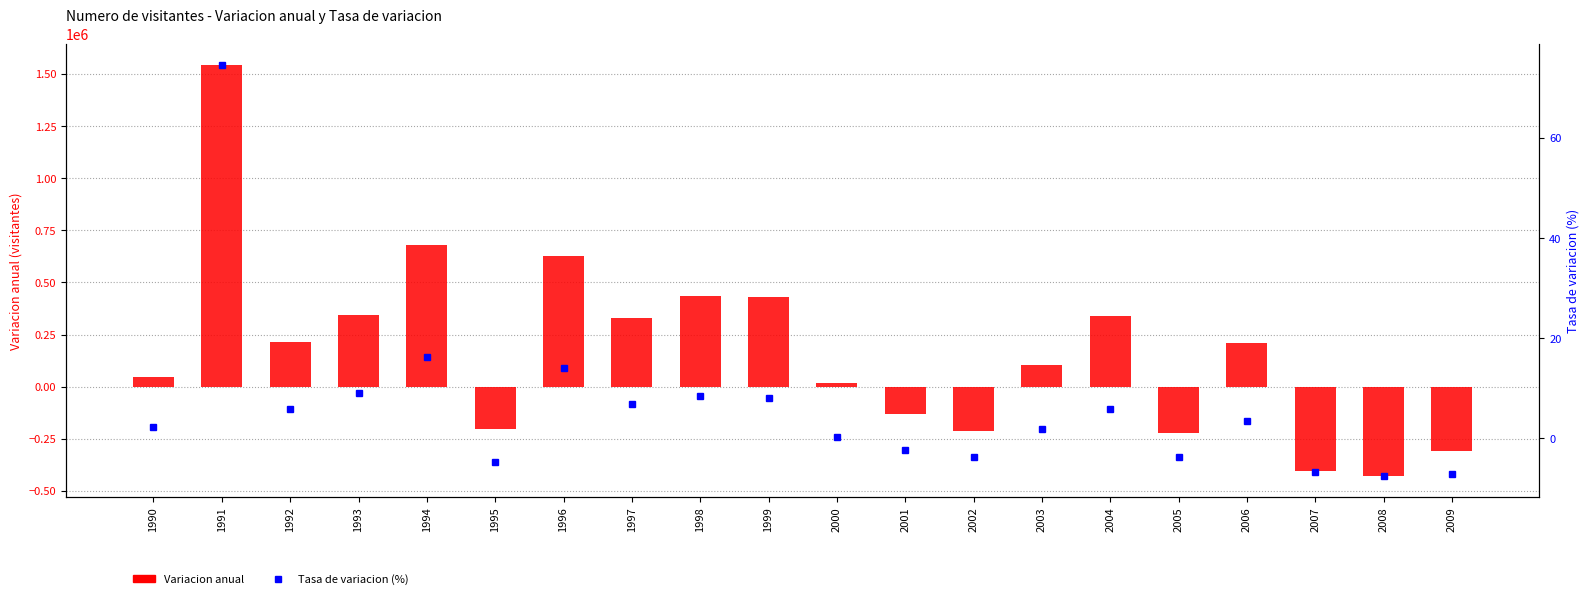

Reading right to left, transcribe all the data shown in this chart.

Variacion anual: 2009=-306991.0	2008=-430129.0	2007=-405053.0	2006=209010.0	2005=-222687.0	2004=339857.0	2003=103381.0	2002=-212949.0	2001=-132642.0	2000=17574.0	1999=430868.0	1998=433311.0	1997=328644.0	1996=625135.0	1995=-203844.0	1994=679139.0	1993=345604.0	1992=214548.0	1991=1544553.0	1990=45000.0
Tasa de variacion: 2009=-7.1	2008=-7.6	2007=-6.6	2006=3.5	2005=-3.7	2004=5.9	2003=1.8	2002=-3.7	2001=-2.2	2000=0.3	1999=8.0	1998=8.4	1997=6.8	1996=14.0	1995=-4.7	1994=16.3	1993=9.0	1992=5.9	1991=74.6	1990=2.2